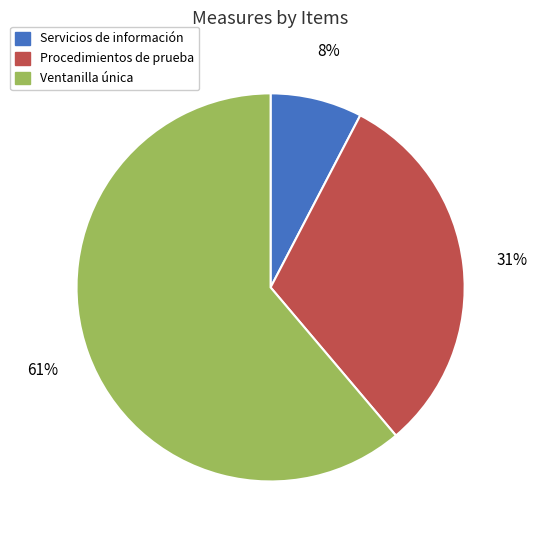

To the nearest percent, what portion does Ventanilla única represent?

61%